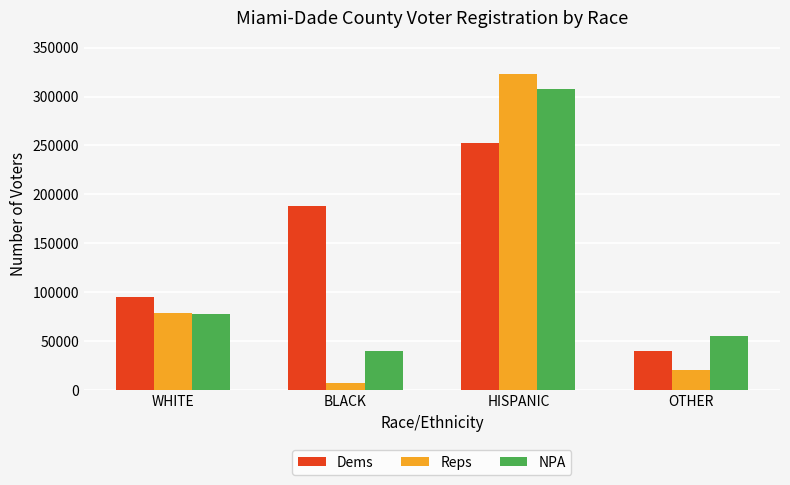

What are all the series names shown in the legend?

Dems, Reps, NPA